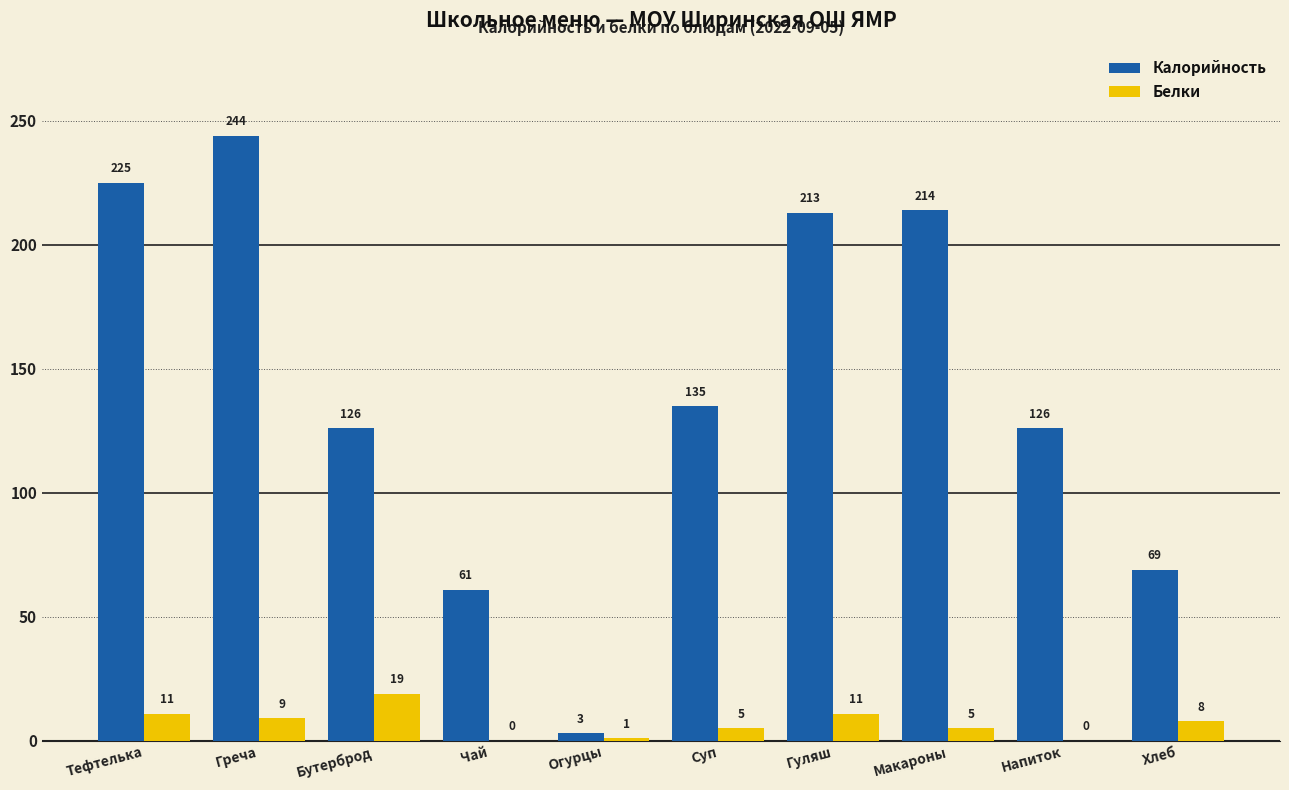

At which label is Белки closest to 9?

Греча